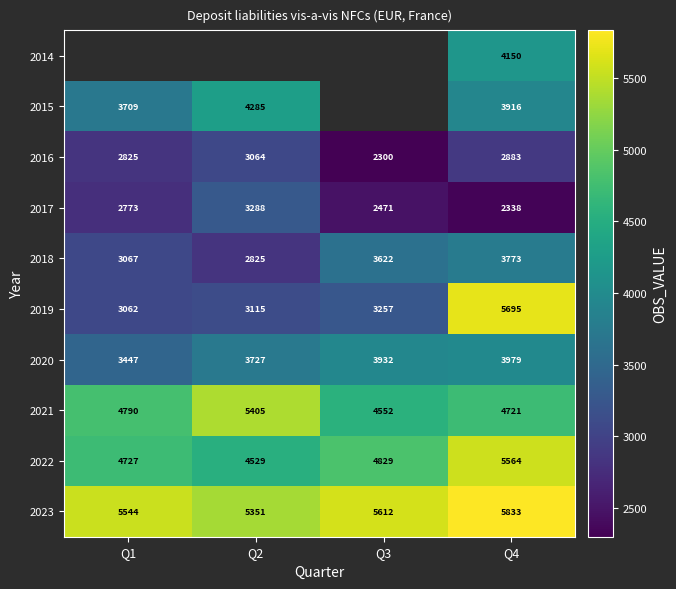

What is the difference between the 2016 values at Q1 and Q4?

58